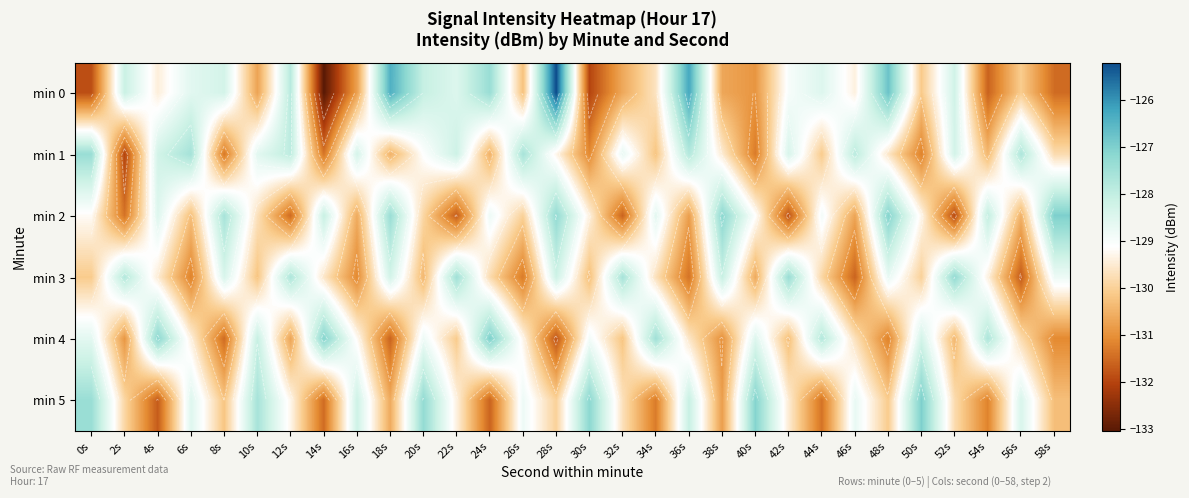

List the labels in order of min 0 value, largest first.

28s, 36s, 18s, 48s, 24s, 12s, 20s, 2s, 52s, 8s, 22s, 44s, 6s, 42s, 46s, 4s, 34s, 56s, 50s, 26s, 32s, 38s, 10s, 16s, 40s, 58s, 54s, 0s, 30s, 14s